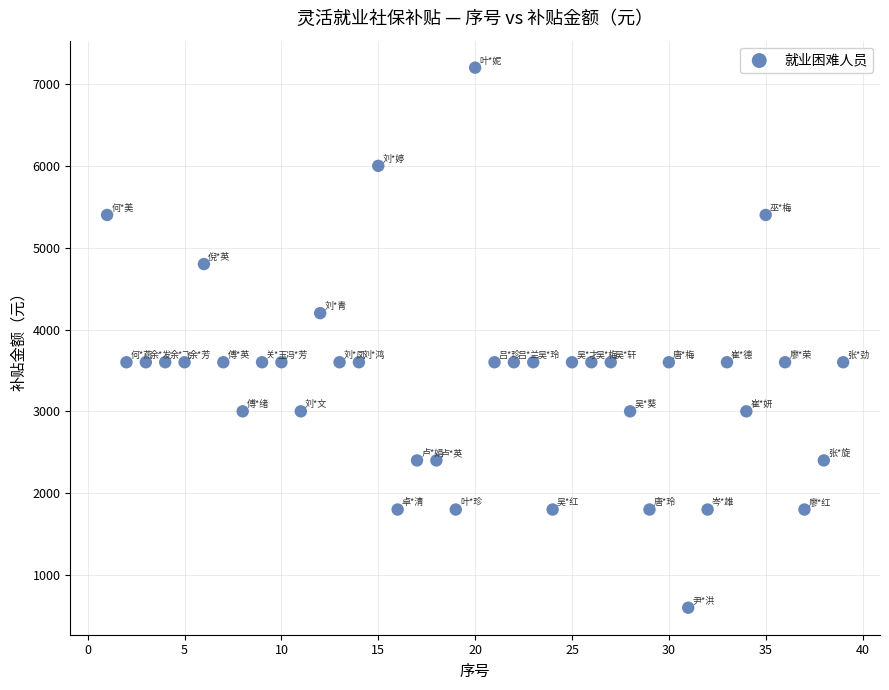

What is the range of Y values (max minus min)?

6600